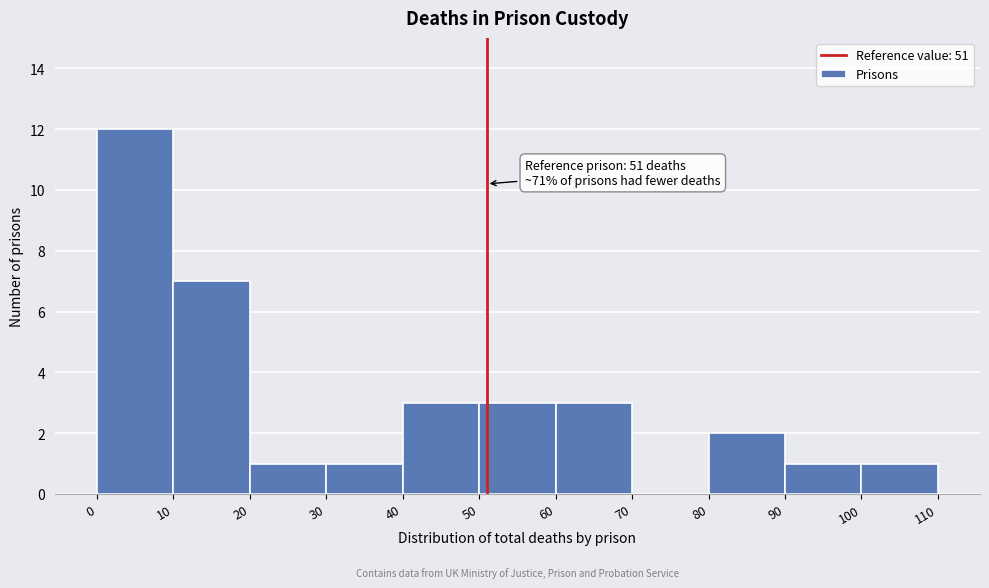

Which range on the x-axis has the tallest bar?

0 to 10